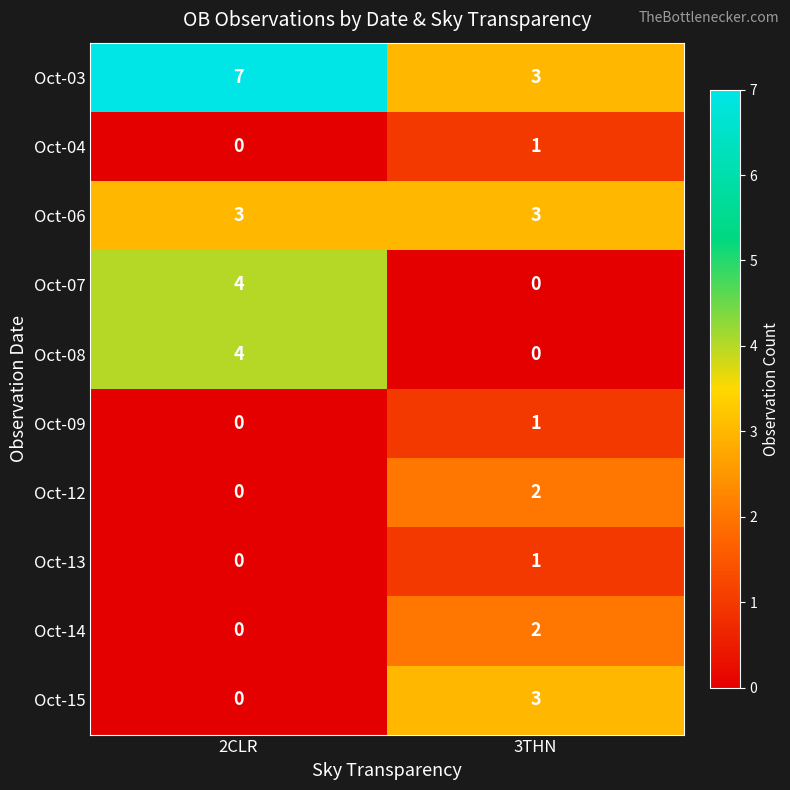

How many distinct data groups are displayed?

10